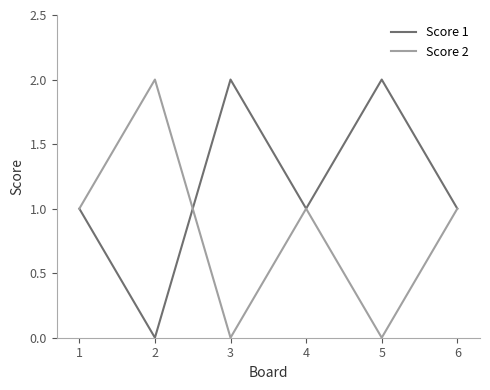

The Score 2 series shows 0 at 1. True or false?

False